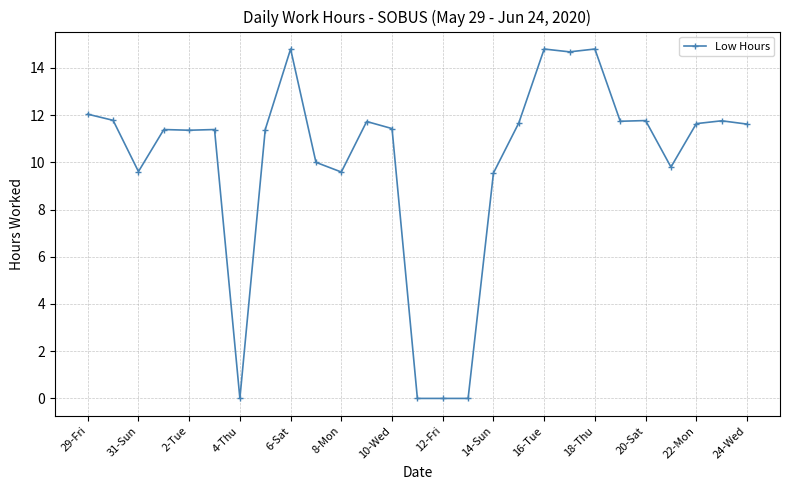

What is the sum of all values?

270.3